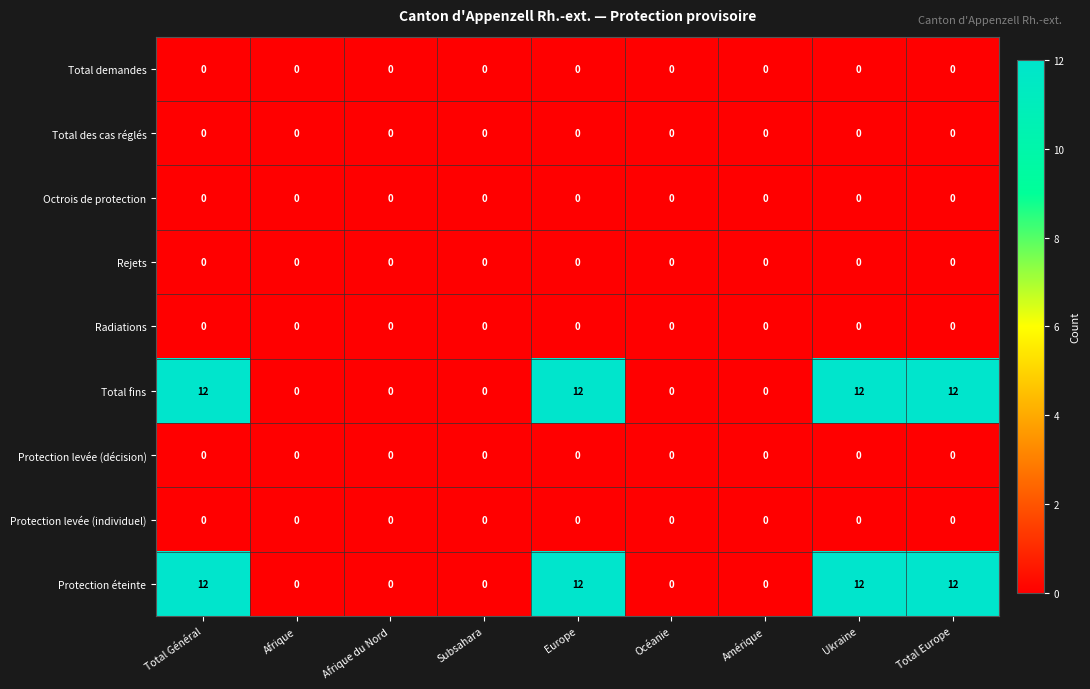

What is the difference between the second highest and second lowest values in the Protection éteinte series?

12